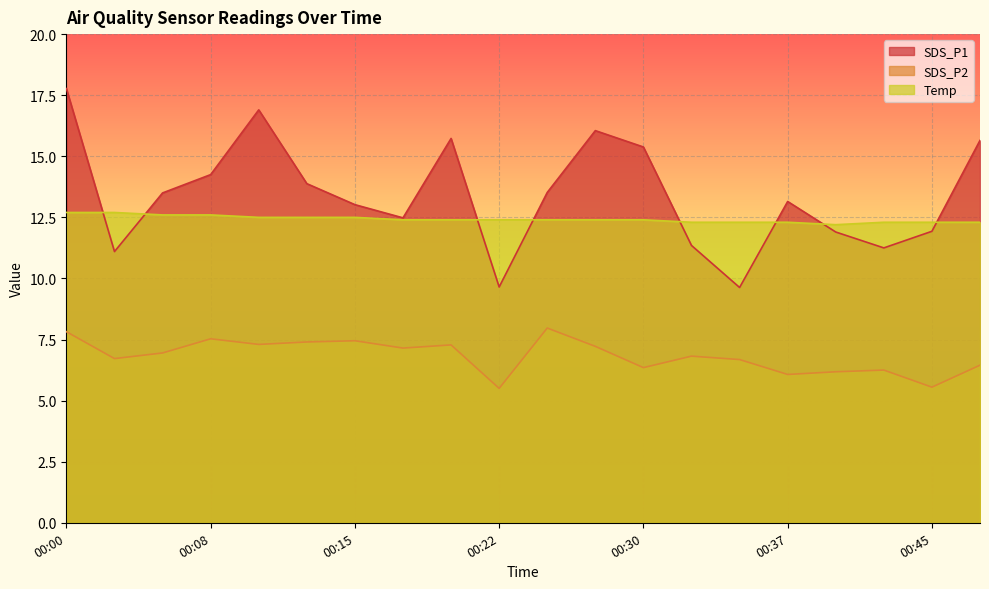

What is the minimum value shown in the chart?

5.5